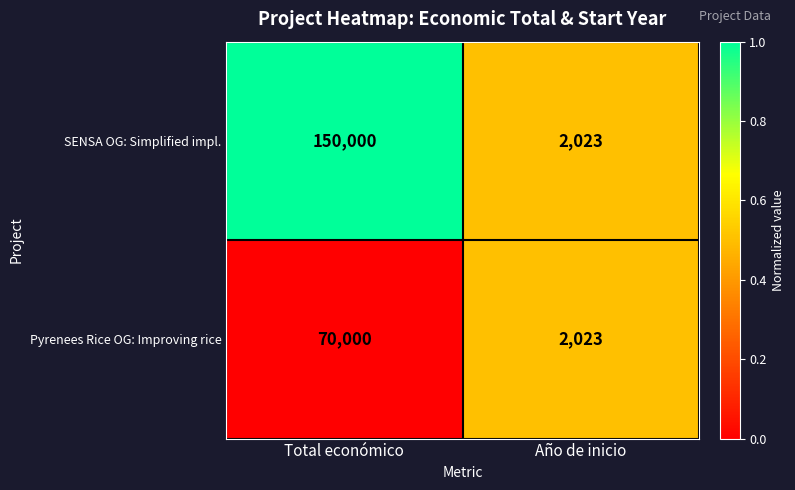

What is the sum of the Pyrenees Rice OG: Improving rice values at Total económico and Año de inicio?

72023